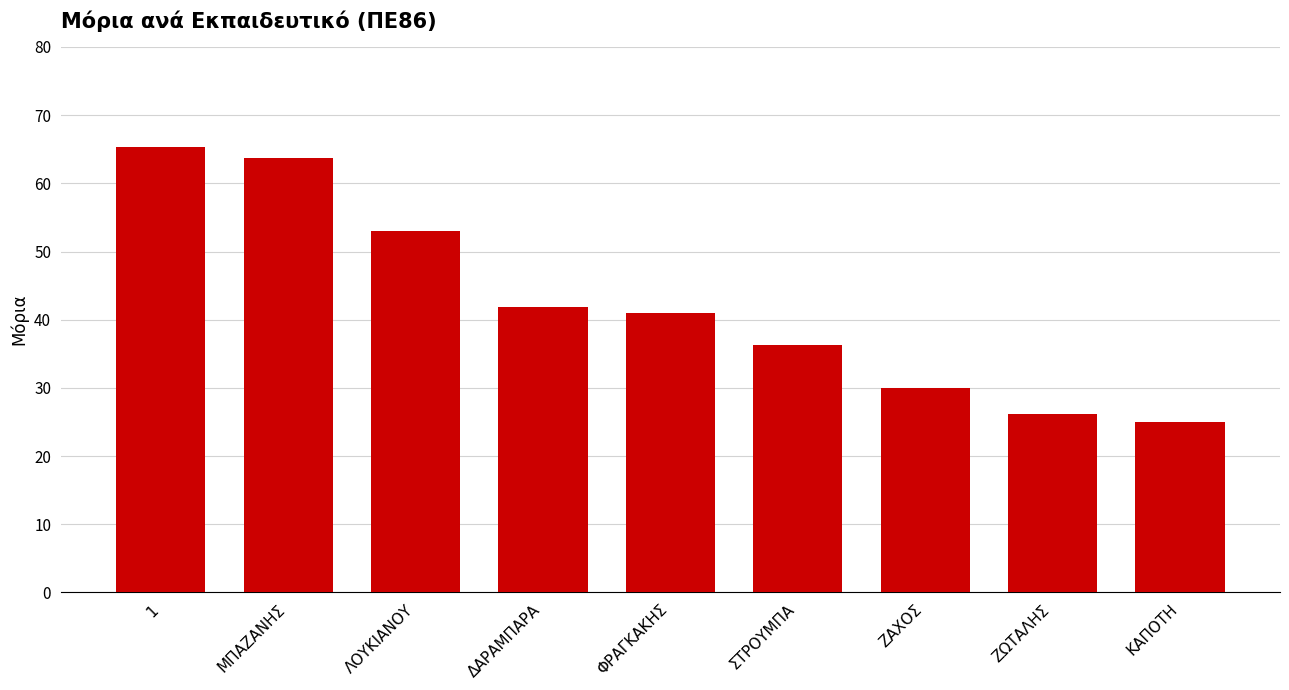

How many bars are there in total?

9